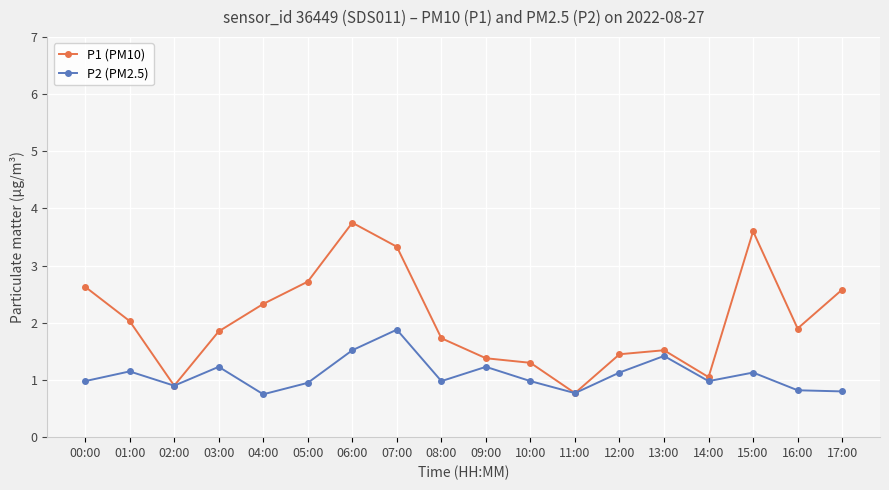

Rank the series by their average value, from lowest to highest.

P2 (PM2.5), P1 (PM10)